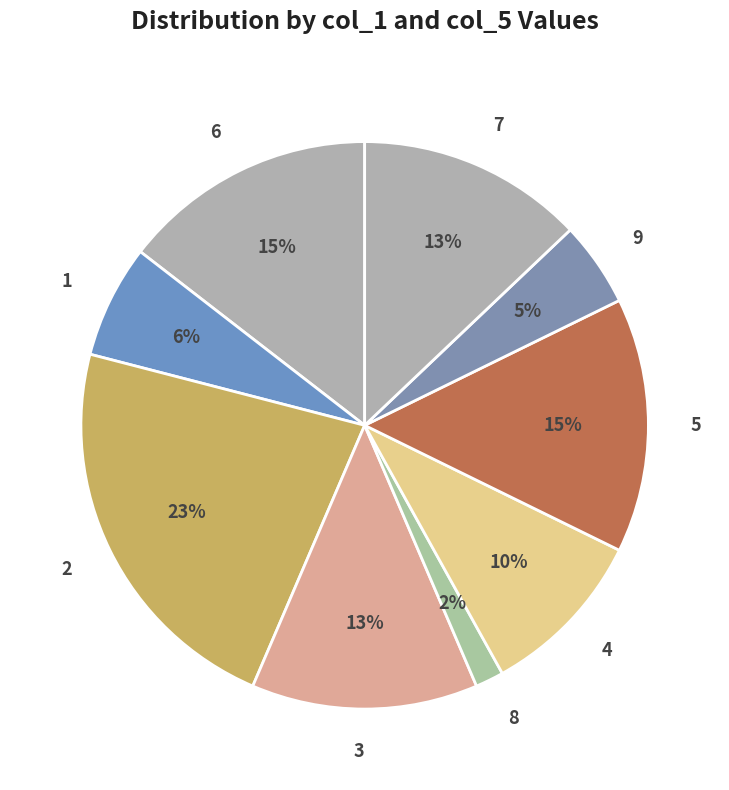

What is the smallest slice in the pie chart?

8